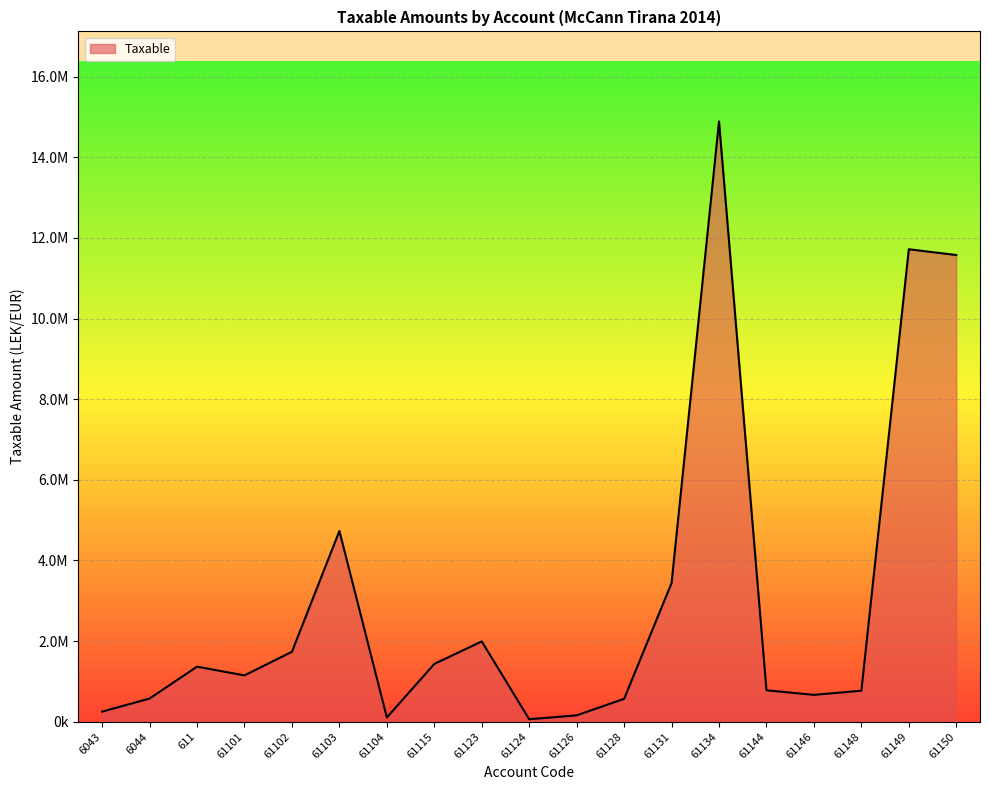

Does the chart have visible grid lines?

Yes